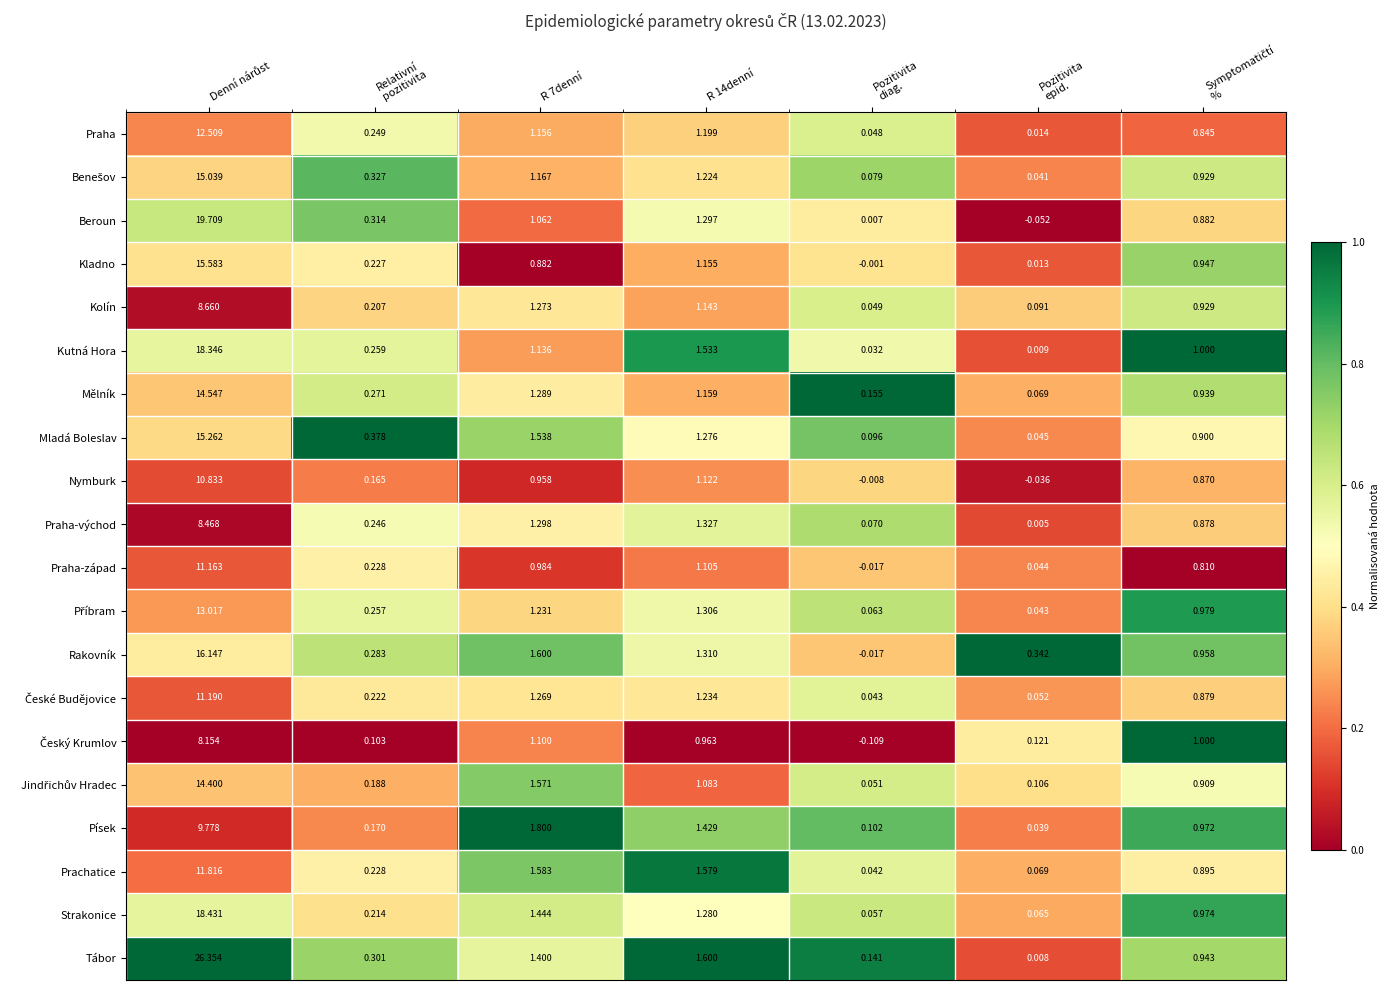

Which series has the largest total across all categories?

Tábor